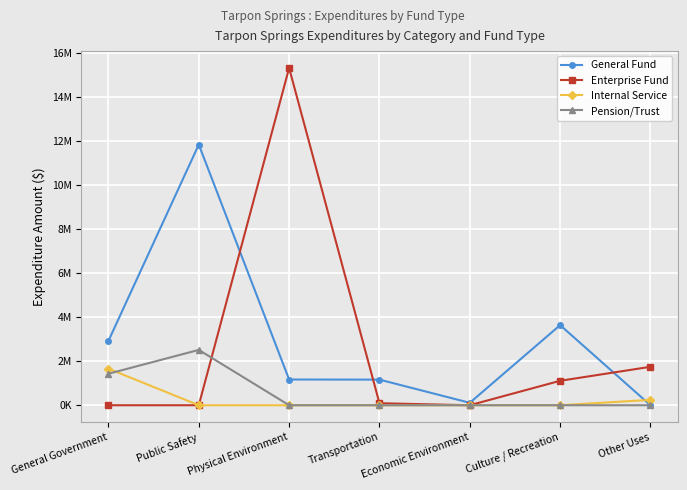

Rank the series by their maximum value, from highest to lowest.

Enterprise Fund, General Fund, Pension/Trust, Internal Service